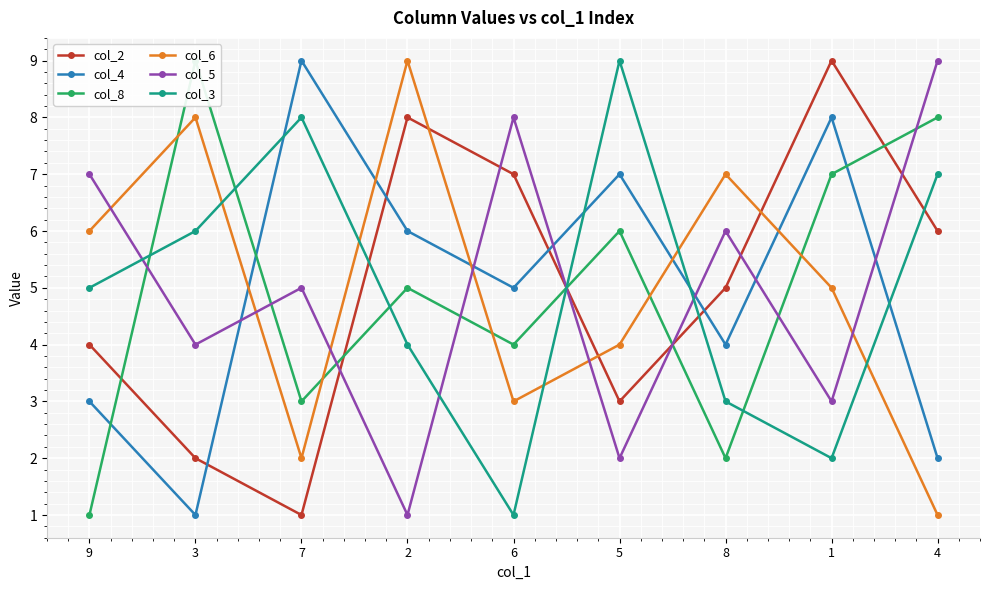

At which category does col_8 reach its first local valley?

7